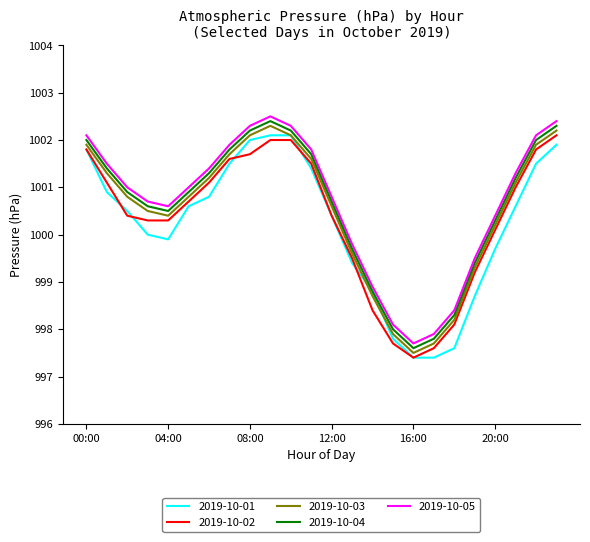

What is the maximum value for 2019-10-04?

1002.4